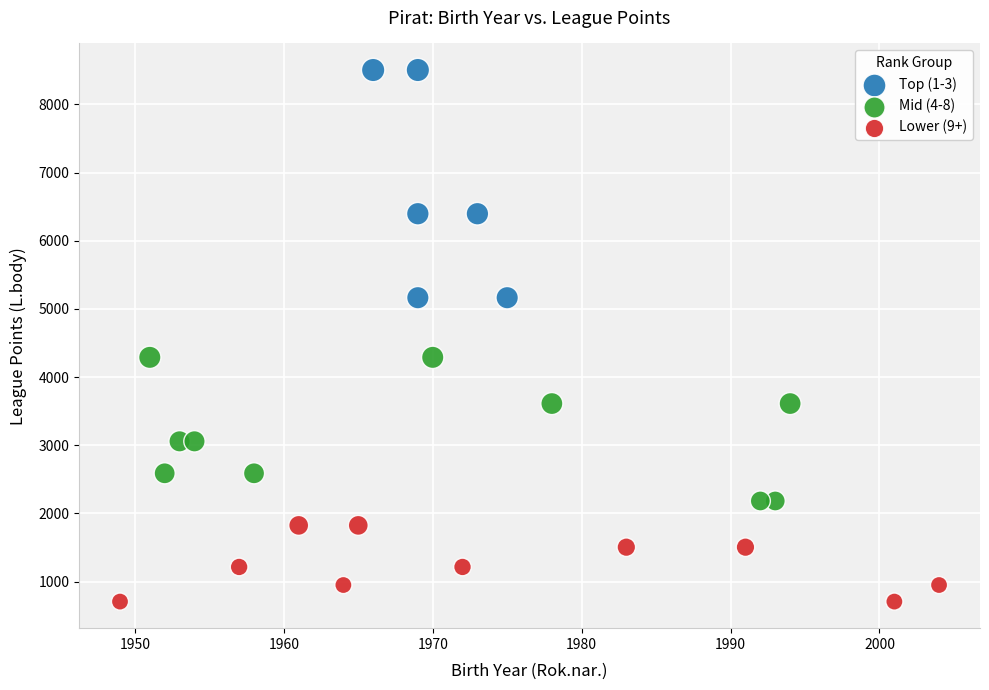

Which series has the widest spread of Y values?

Top (1-3)